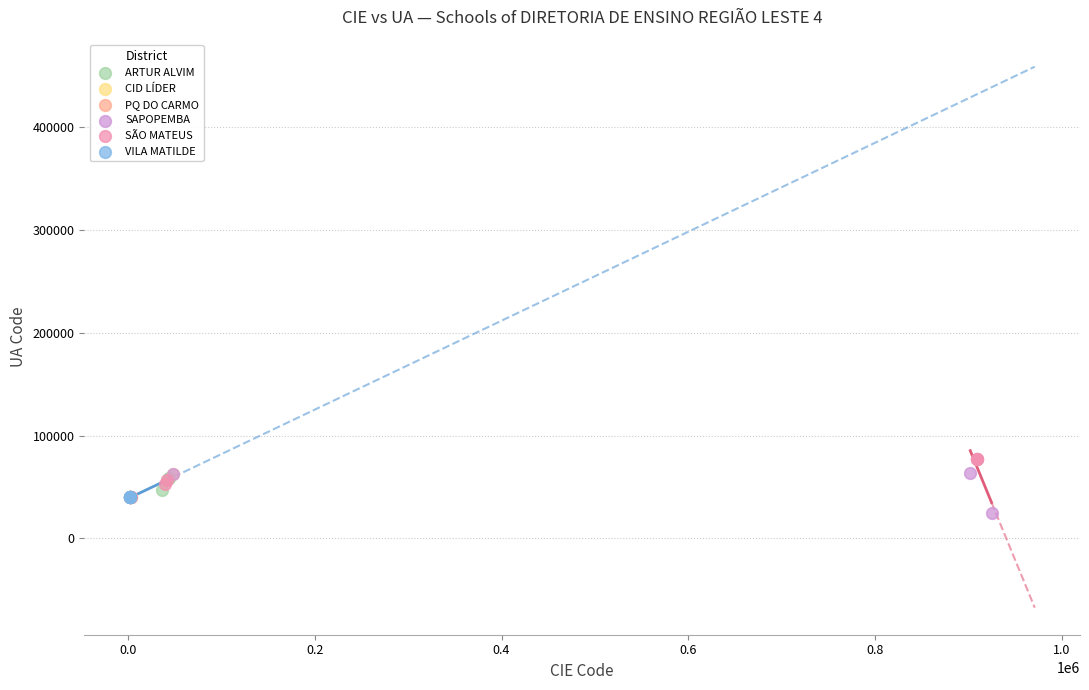

What are all the series names shown in the legend?

ARTUR ALVIM, CID LÍDER, PQ DO CARMO, SAPOPEMBA, SÃO MATEUS, VILA MATILDE